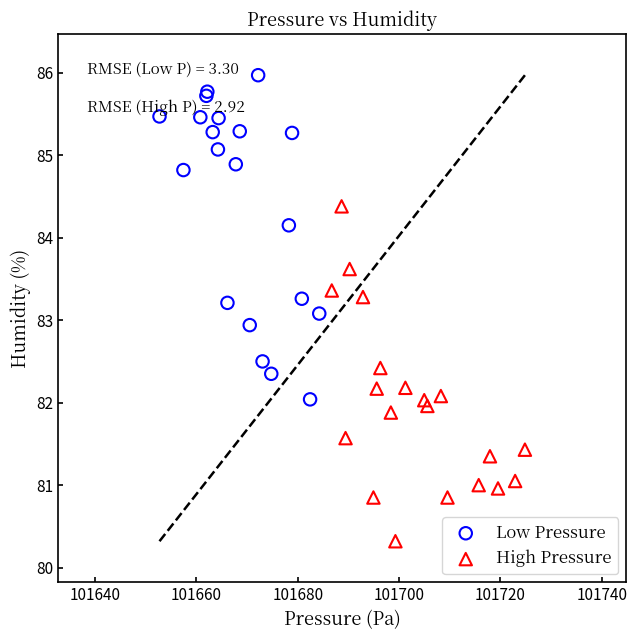

Which series reaches the minimum Y coordinate?

High Pressure